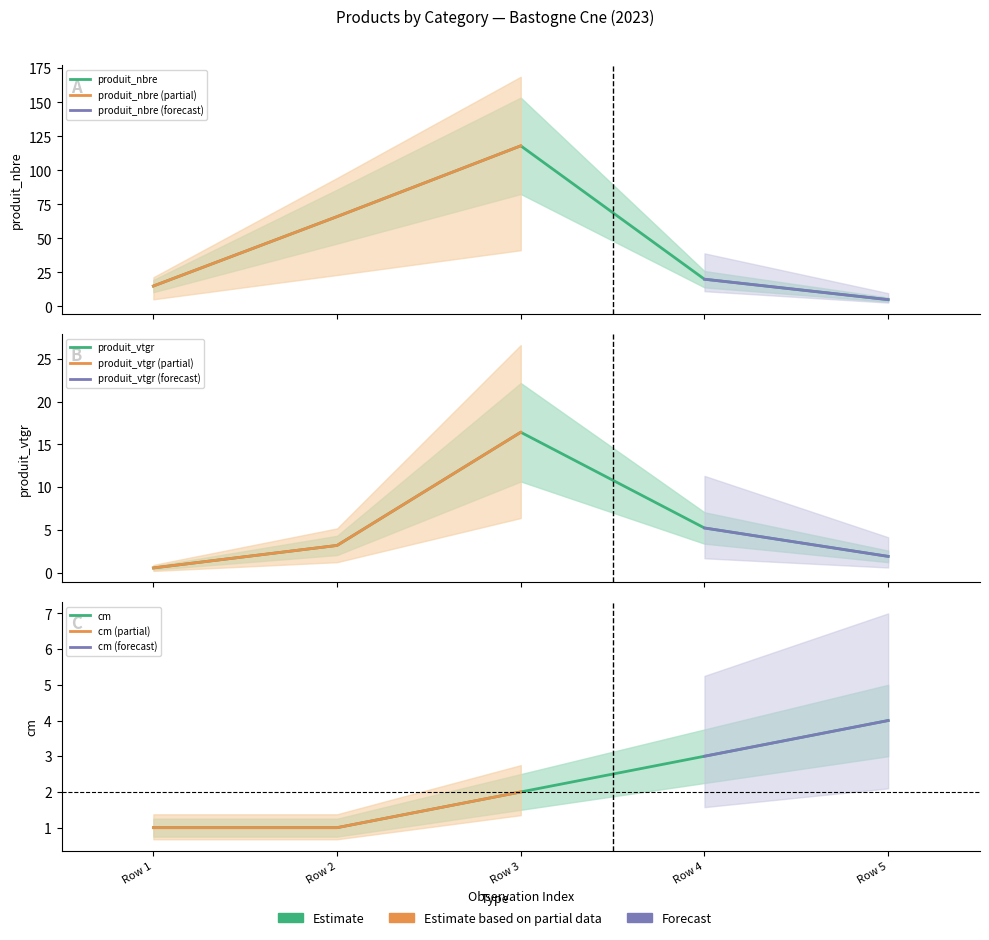

How many data points in cm are less than 2?

2